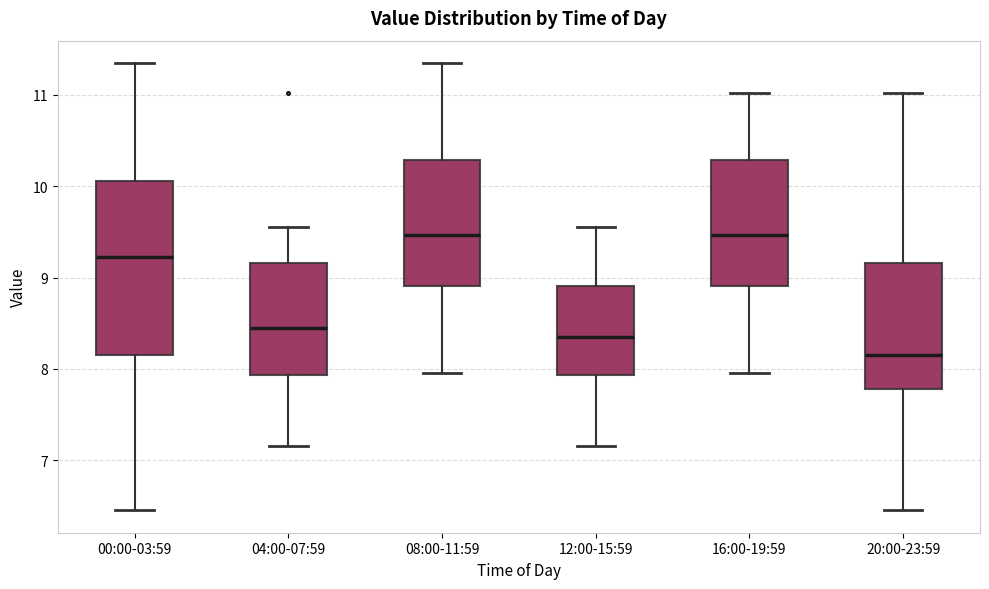

Reading left to right, transcribe this box plot: for each box, give where its median line is, the range the box spans, and where its two whiskers end, as read against the y-axis. The values are not printed on the chart, so give them approximately, as read against the axis.

00:00-03:59: median 9.2, box 8.1 to 10.1, whiskers 6.5 to 11.4
04:00-07:59: median 8.5, box 7.9 to 9.2, whiskers 7.2 to 9.6
08:00-11:59: median 9.5, box 8.9 to 10.3, whiskers 8.0 to 11.4
12:00-15:59: median 8.4, box 7.9 to 8.9, whiskers 7.2 to 9.6
16:00-19:59: median 9.5, box 8.9 to 10.3, whiskers 8.0 to 11.0
20:00-23:59: median 8.2, box 7.8 to 9.2, whiskers 6.5 to 11.0